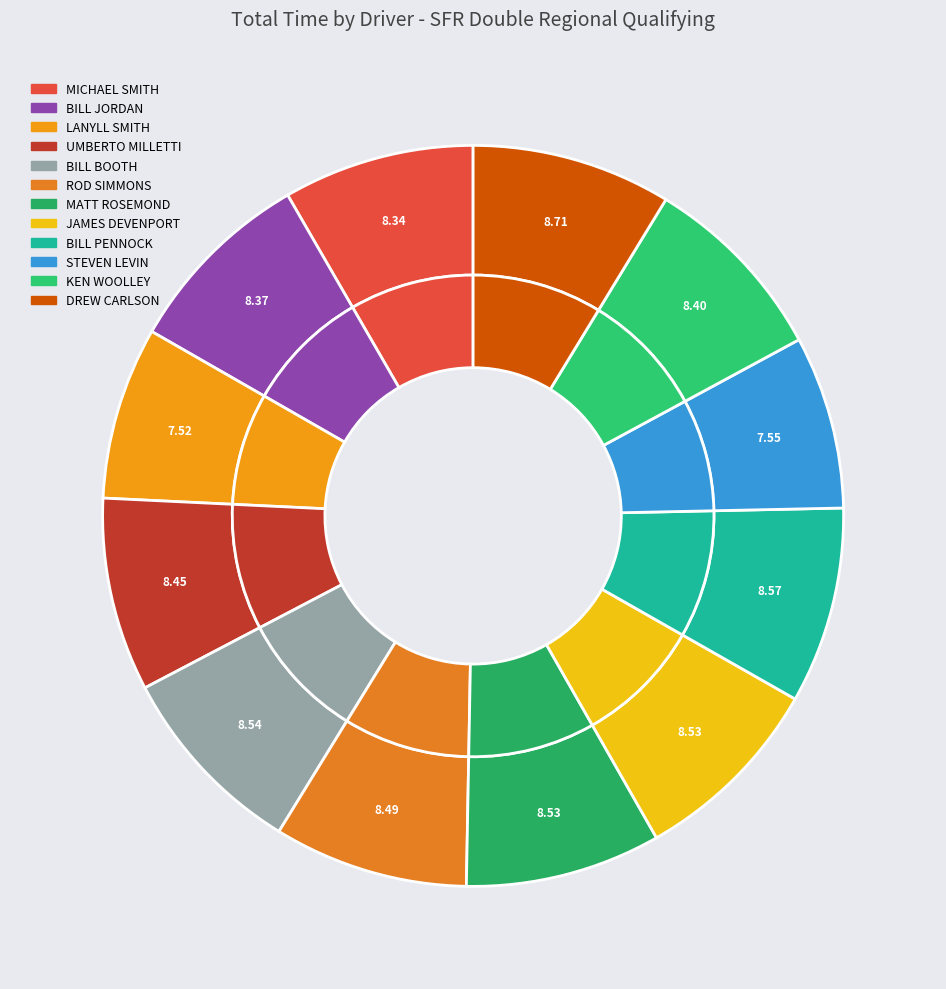

The BILL PENNOCK slice represents 9% of the pie. True or false?

True